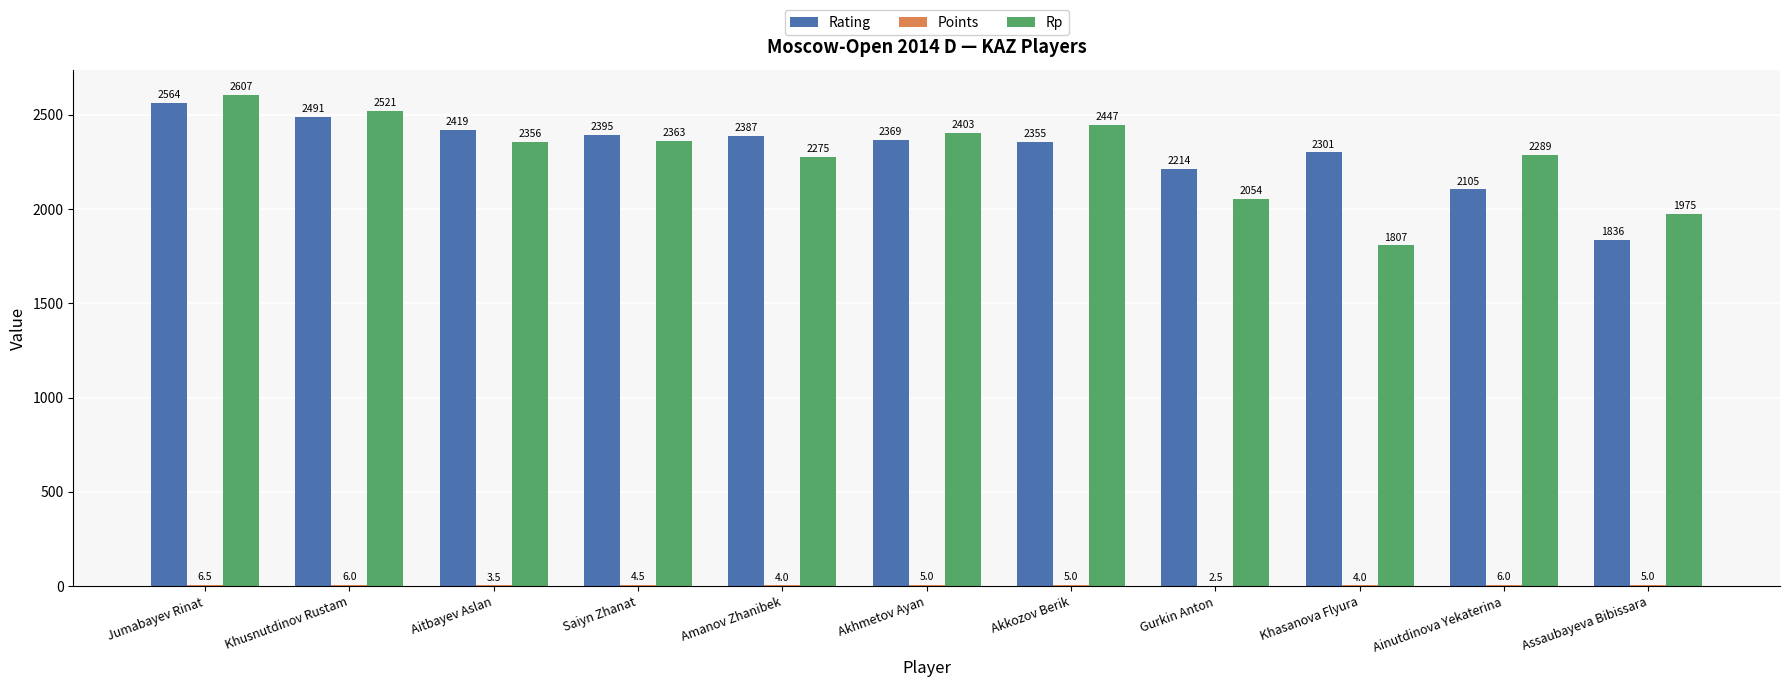

How many series are shown in this chart?

3